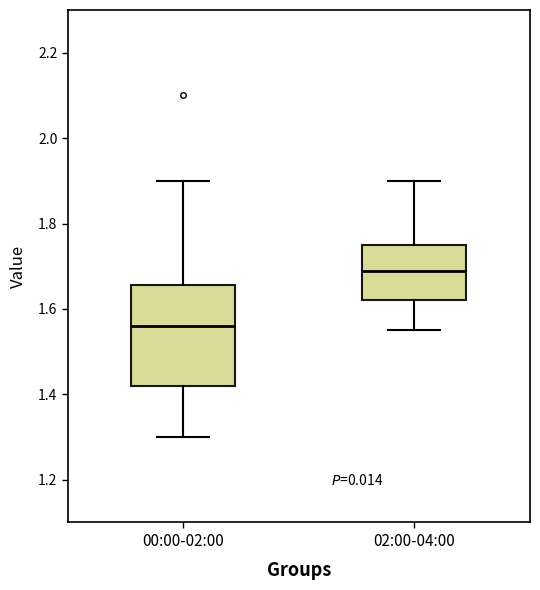

Which box's median line is the highest?

02:00-04:00